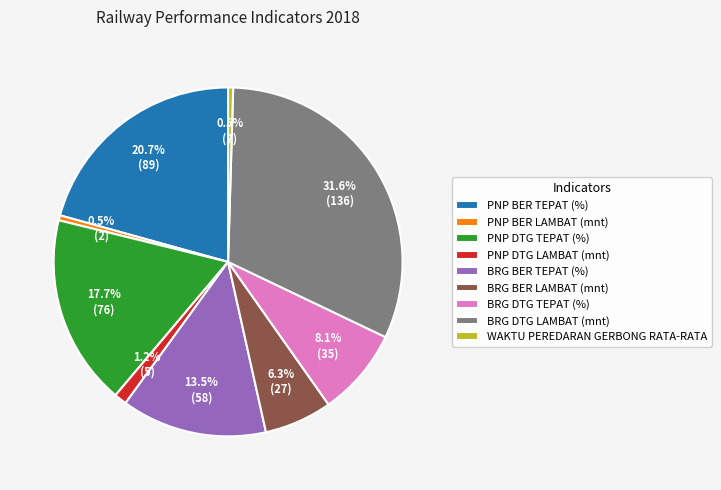

To the nearest percent, what portion does BRG DTG LAMBAT (mnt) represent?

32%